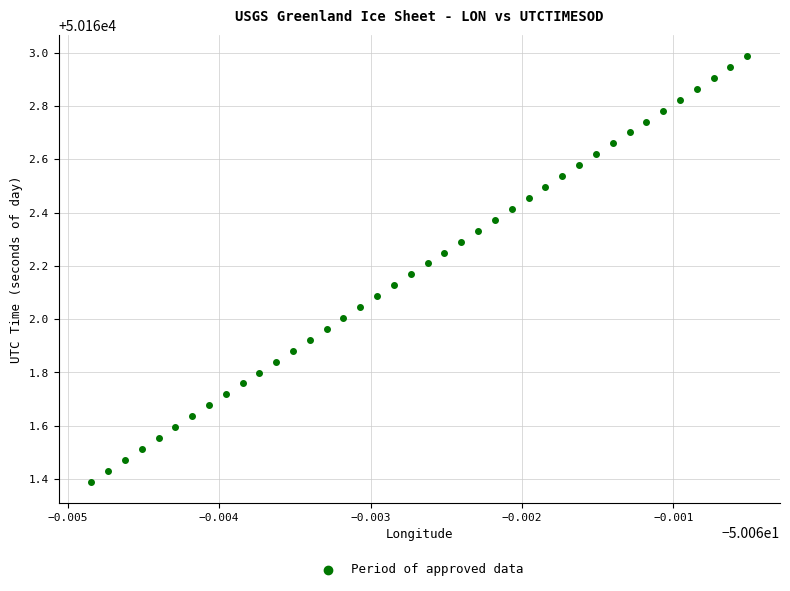

What is the range of Y values (max minus min)?

1.6